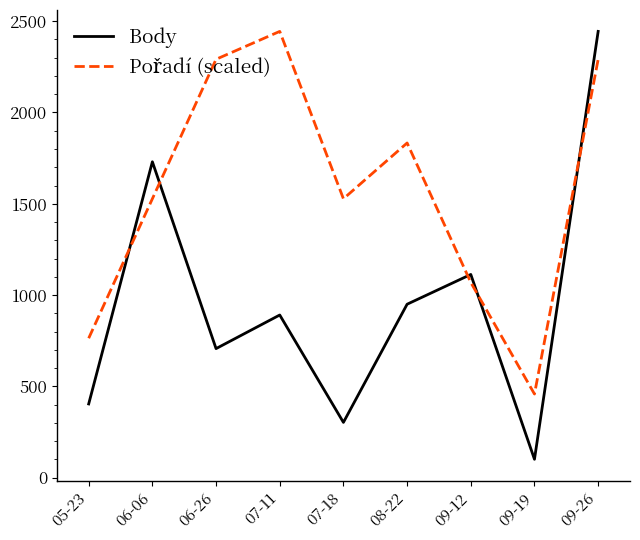

Which series has the widest spread of values?

Body